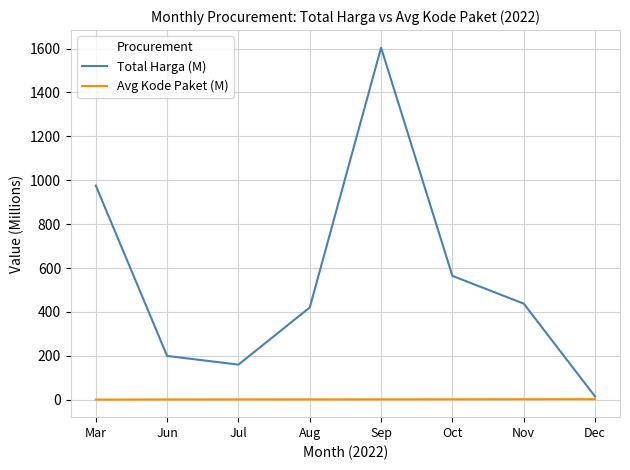

The value of Avg Kode Paket (M) at Dec is 2.3. True or false?

True